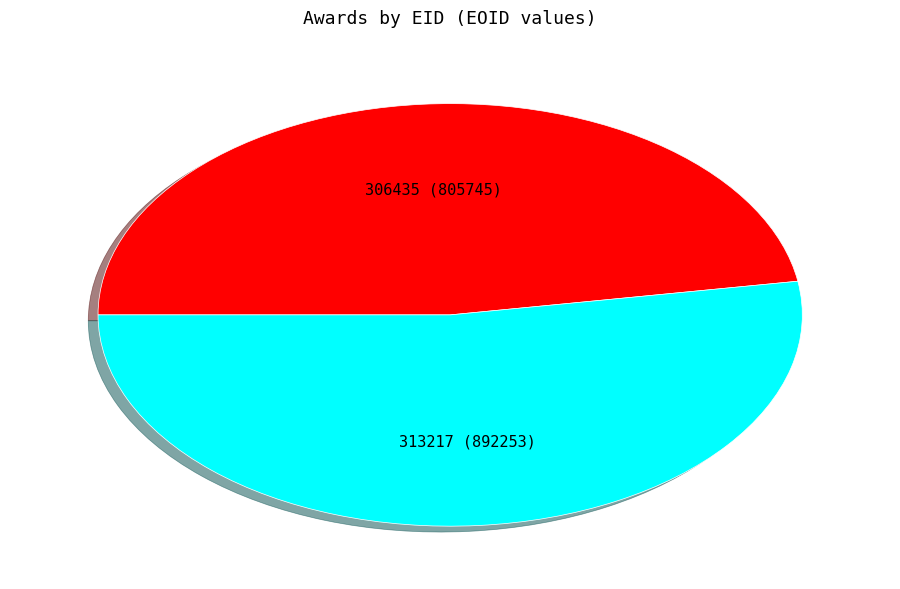

How many slices are in this pie chart?

2